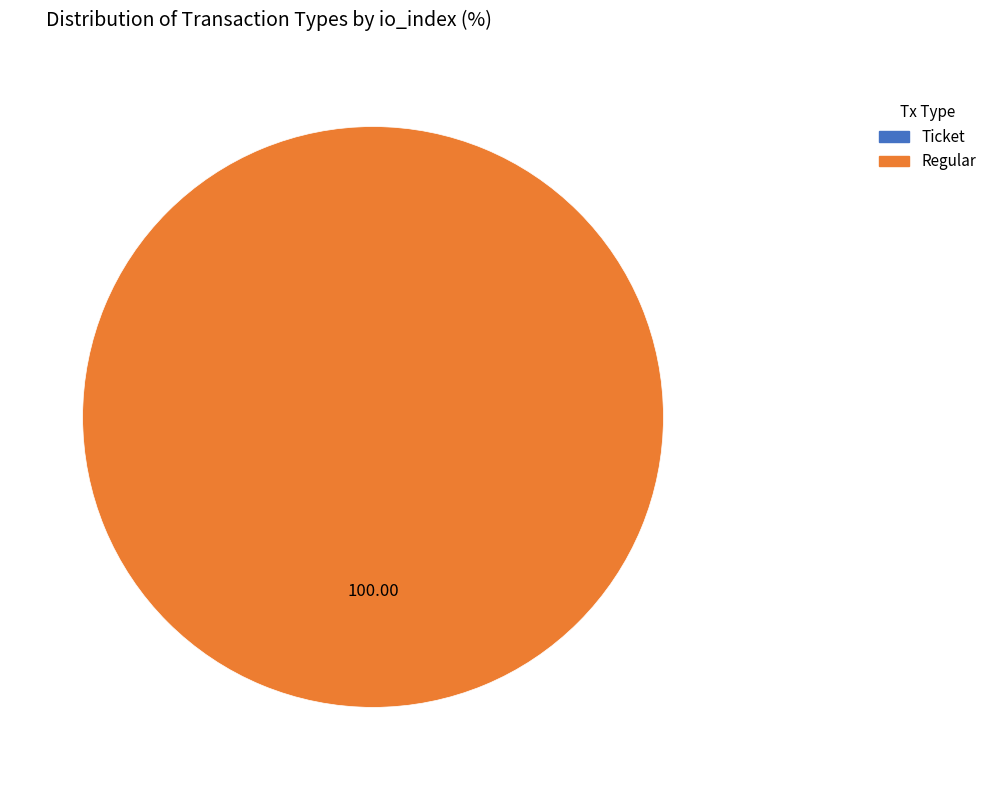

To the nearest percent, what is the difference between the largest and smallest slice percentages?

100%